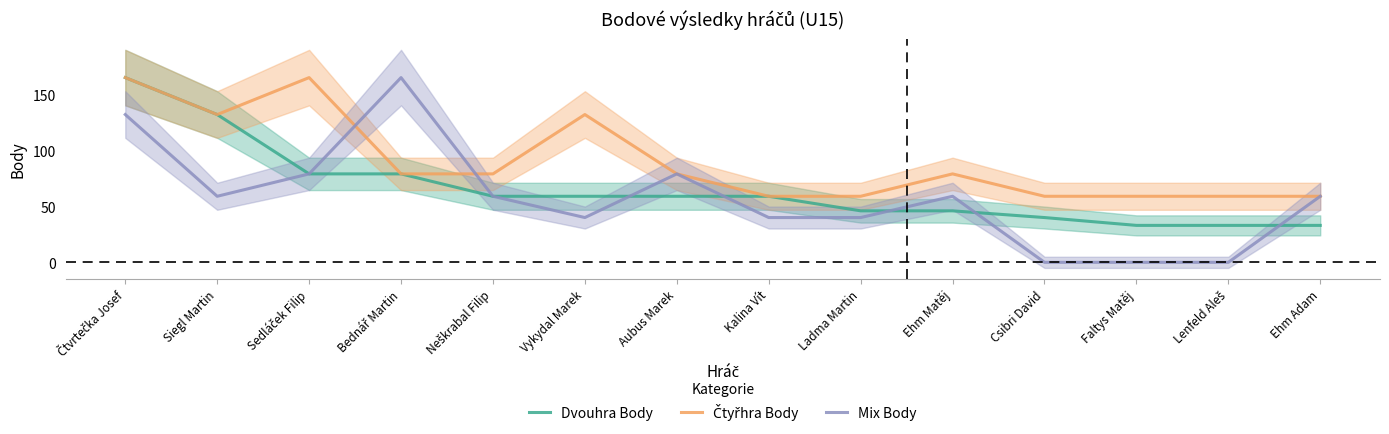

Between which two adjacent categories do Čtyřhra Body and Mix Body first intersect?

Sedláček Filip and Bednář Martin